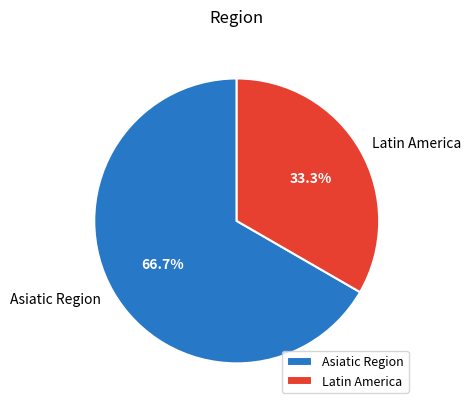

To the nearest percent, what percentage of the pie is Asiatic Region?

67%